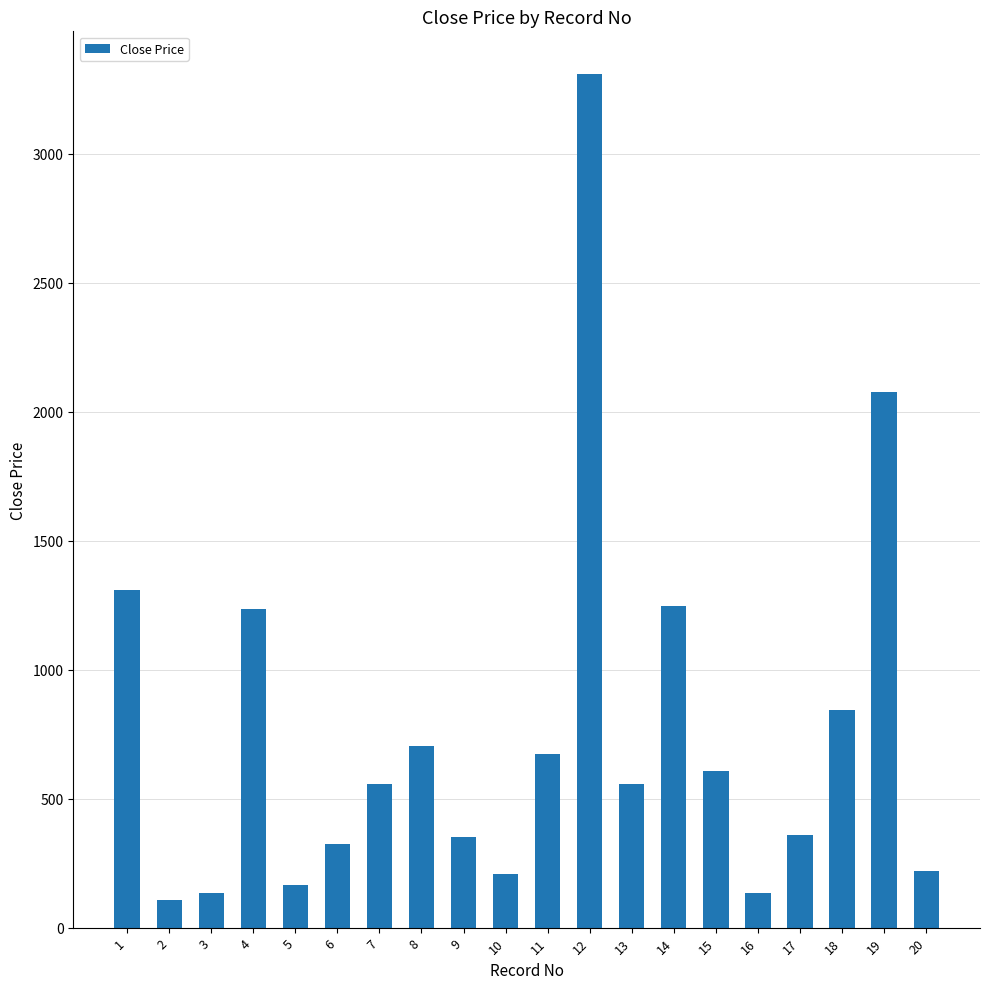

How many values are below 558?

10